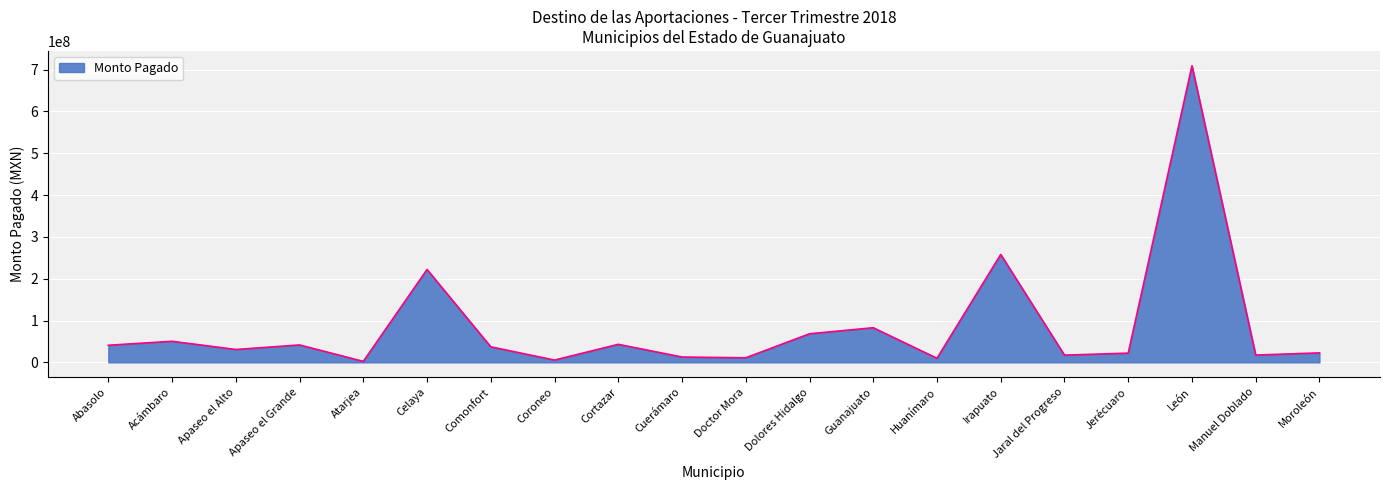

What is the difference between the maximum and minimum values?

707034933